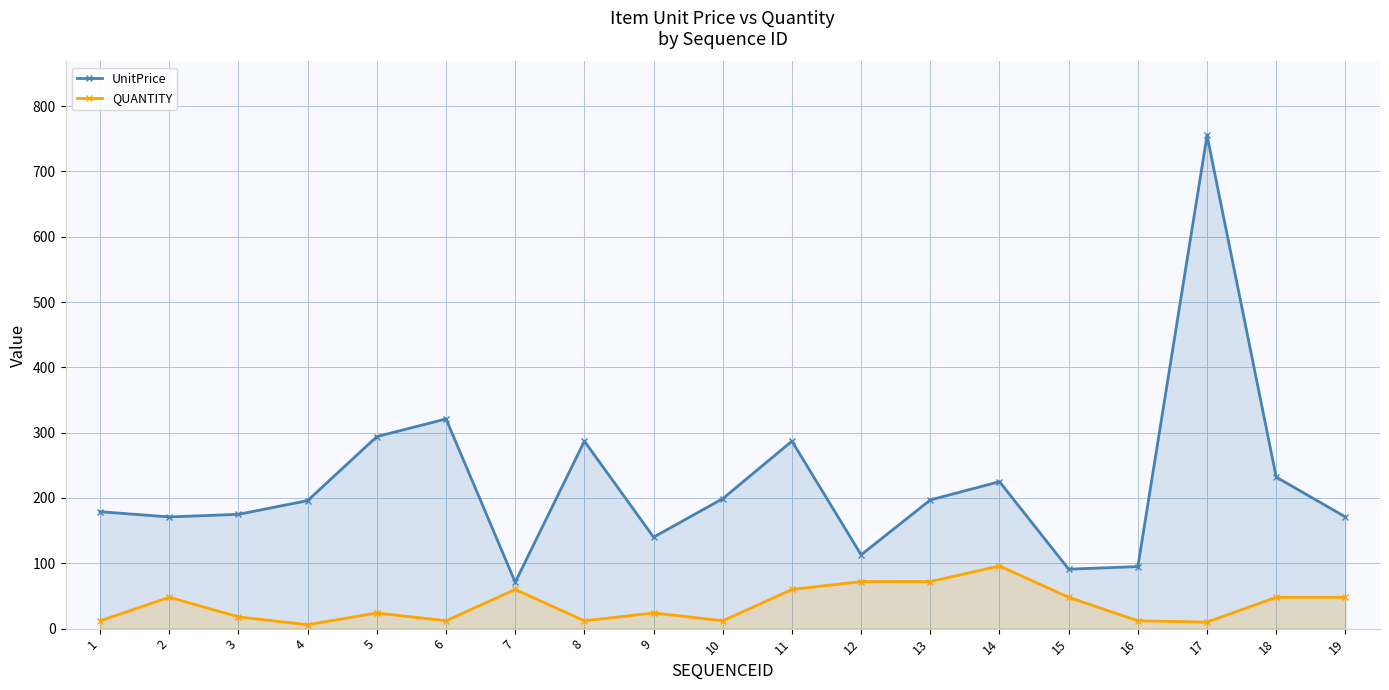

Reading left to right, what are all the values shown in this chart?

UnitPrice: 1=179	2=171	3=175	4=196	5=294	6=321	7=71	8=287	9=140	10=199	11=287	12=113	13=197	14=225	15=91	16=95	17=755	18=232	19=171
QUANTITY: 1=12	2=48	3=18	4=6	5=24	6=12	7=60	8=12	9=24	10=12	11=60	12=72	13=72	14=96	15=48	16=12	17=10	18=48	19=48